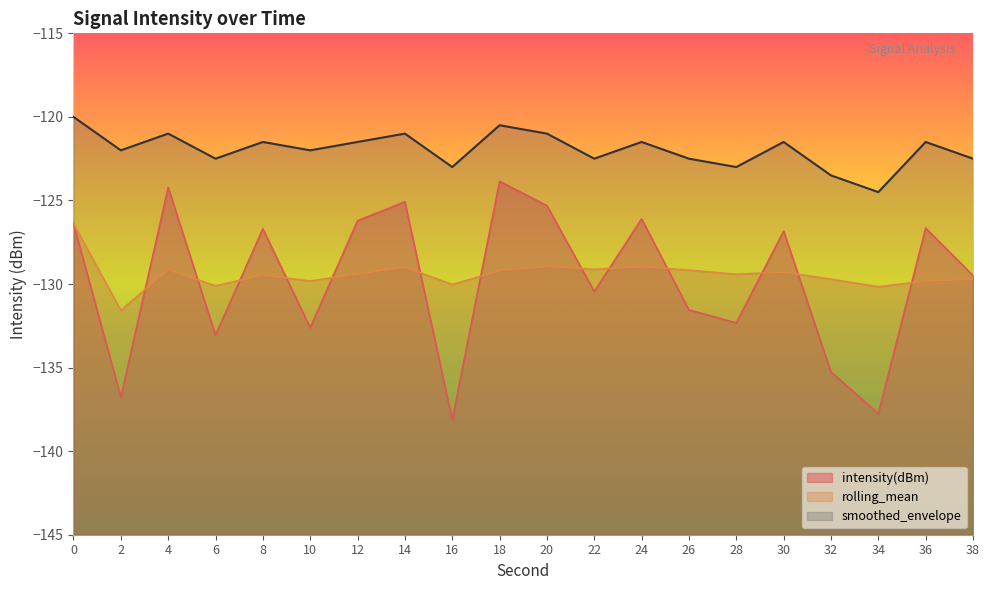

What is the difference between the highest and lowest values at 12?

7.9